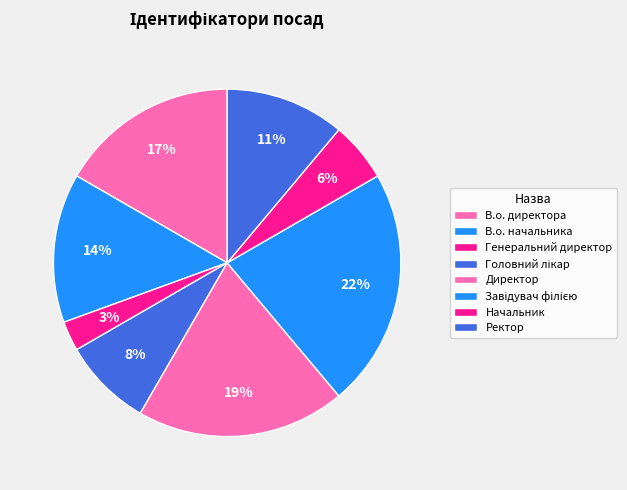

To the nearest percent, what is the combined percentage of Директор and Ректор?

31%